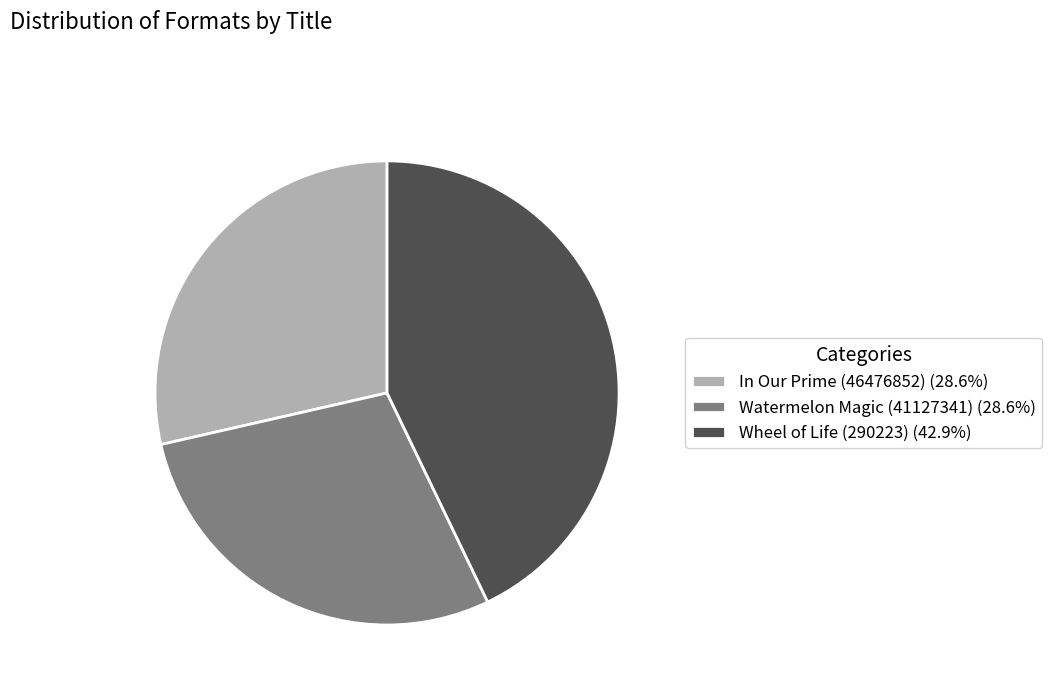

Is it true that In Our Prime (46476852) is 36% of the pie?

False